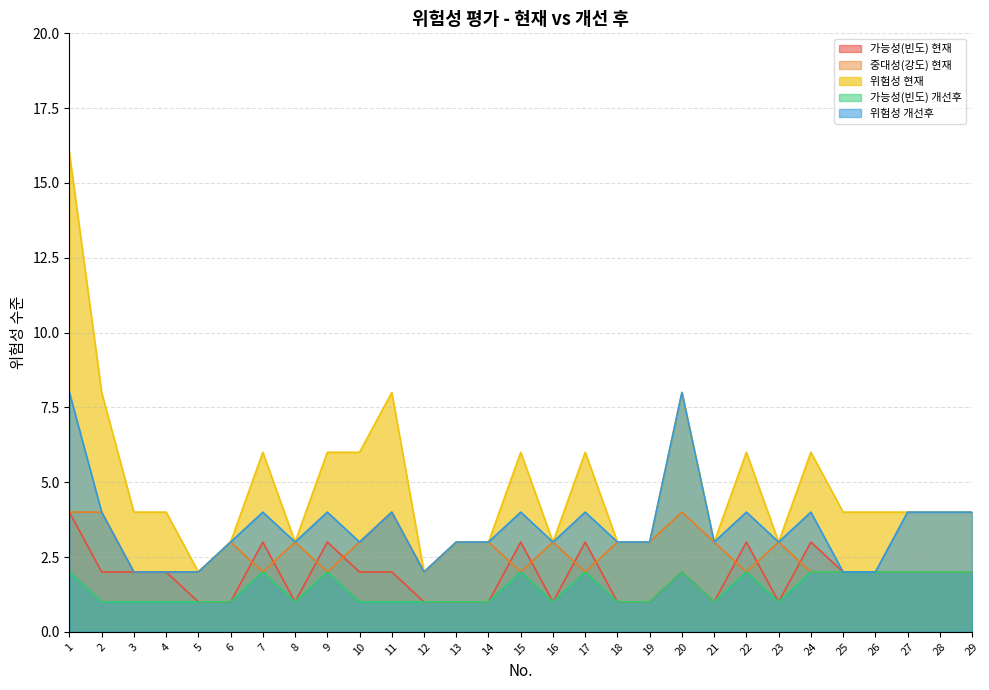

Which has a higher value, 14 or 17?

17